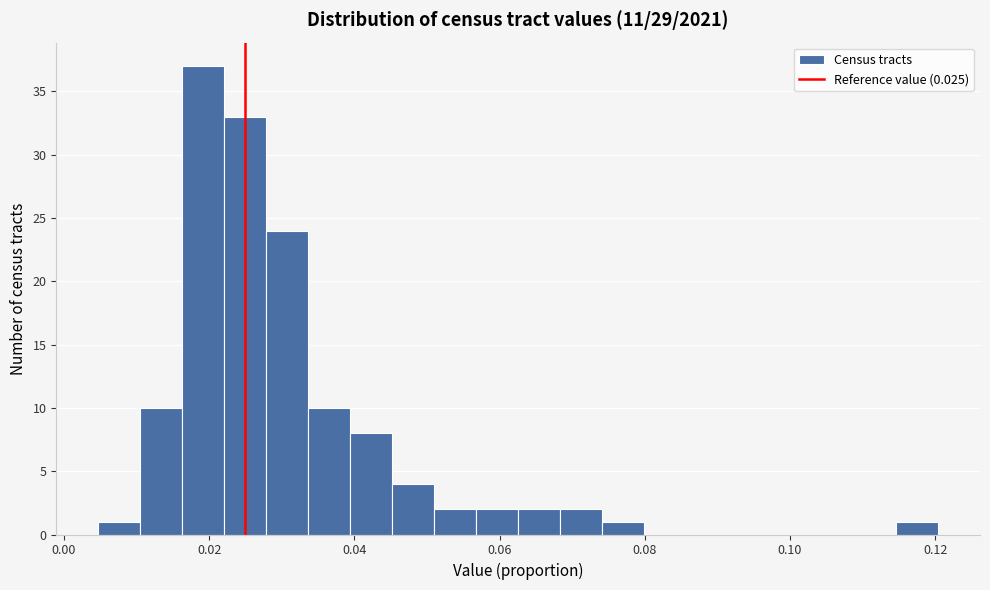

Read against the x-axis, roughly where is the centre of the tallest bar?

0.020